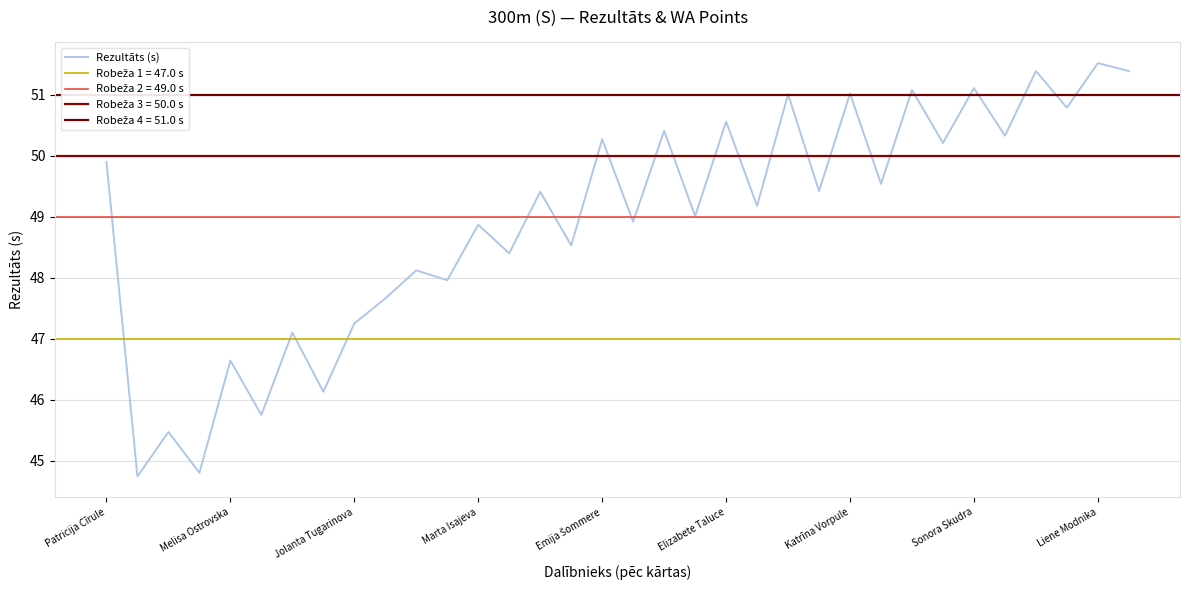

How many values are below 49?

15